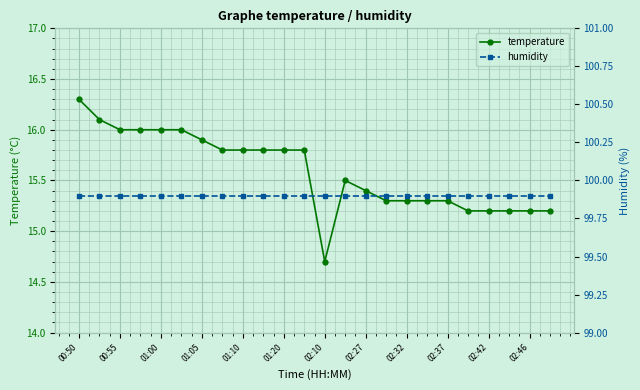

True or false: humidity has more than 0 interior local peaks.

False